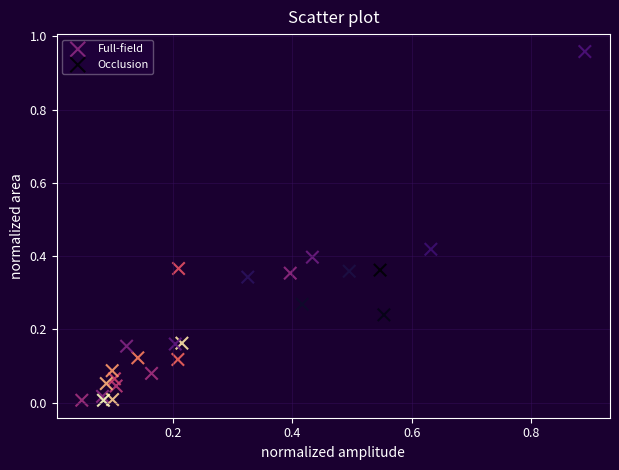

Which series reaches the maximum Y coordinate?

Occlusion